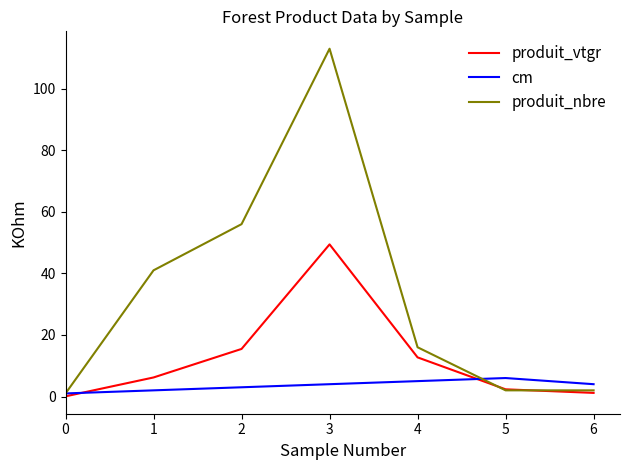

True or false: produit_vtgr has a value of 4.3 at 4.

False